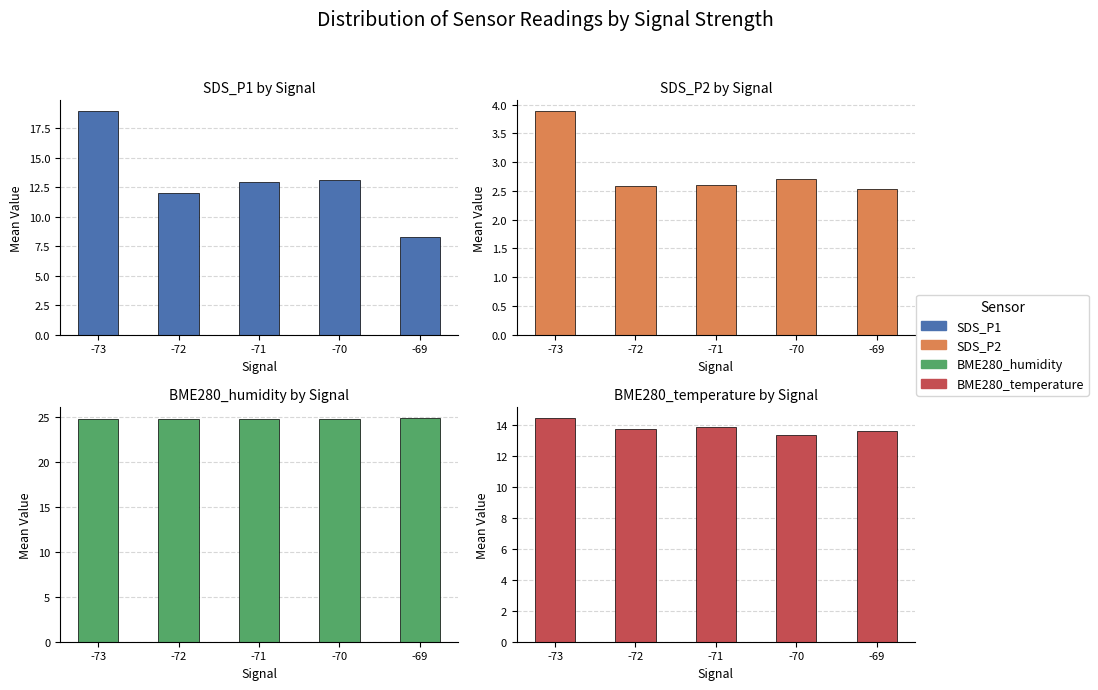

What is the total value across all series at -71?

54.2